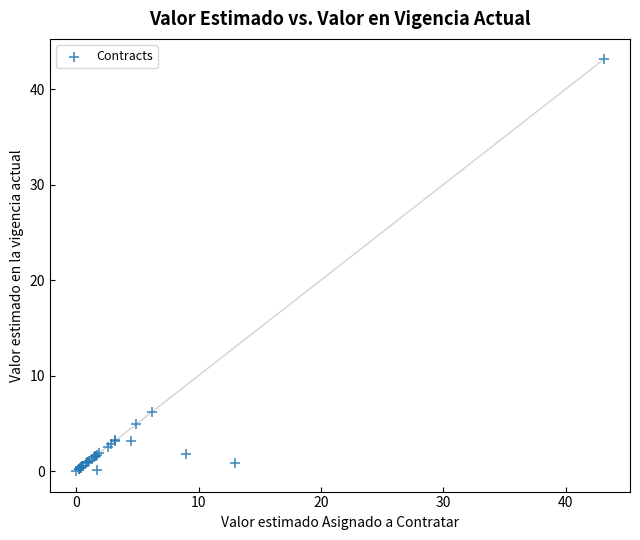

What Y value in the scatter plot is closest to 21?

6.2